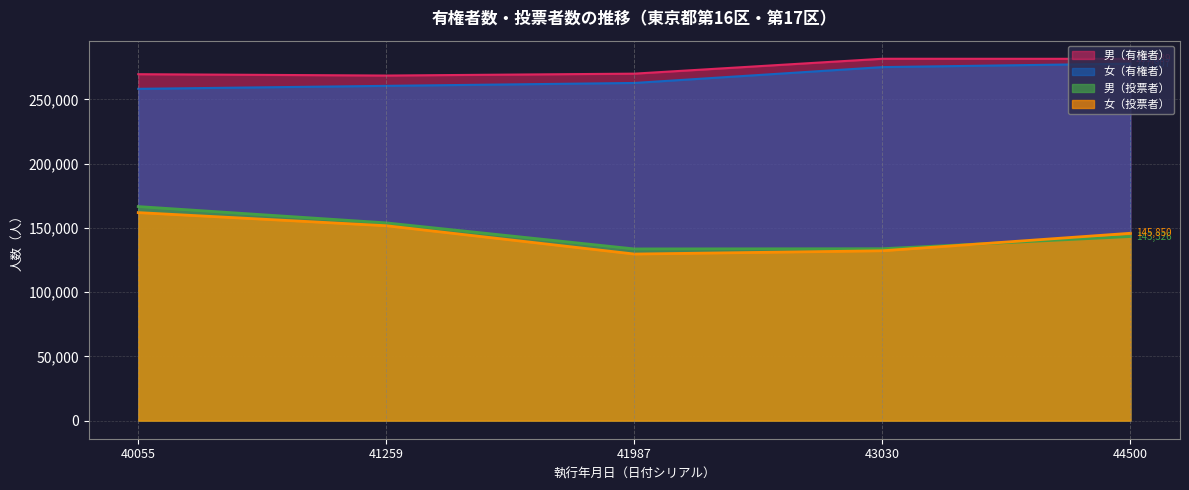

List the series in order of their peak value, highest first.

男（有権者）, 女（有権者）, 男（投票者）, 女（投票者）